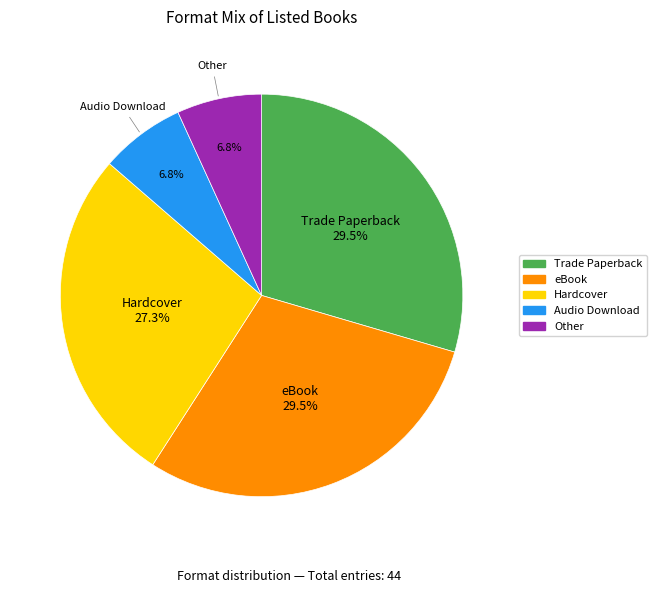

What percentage is NOT represented by eBook?

70.5%